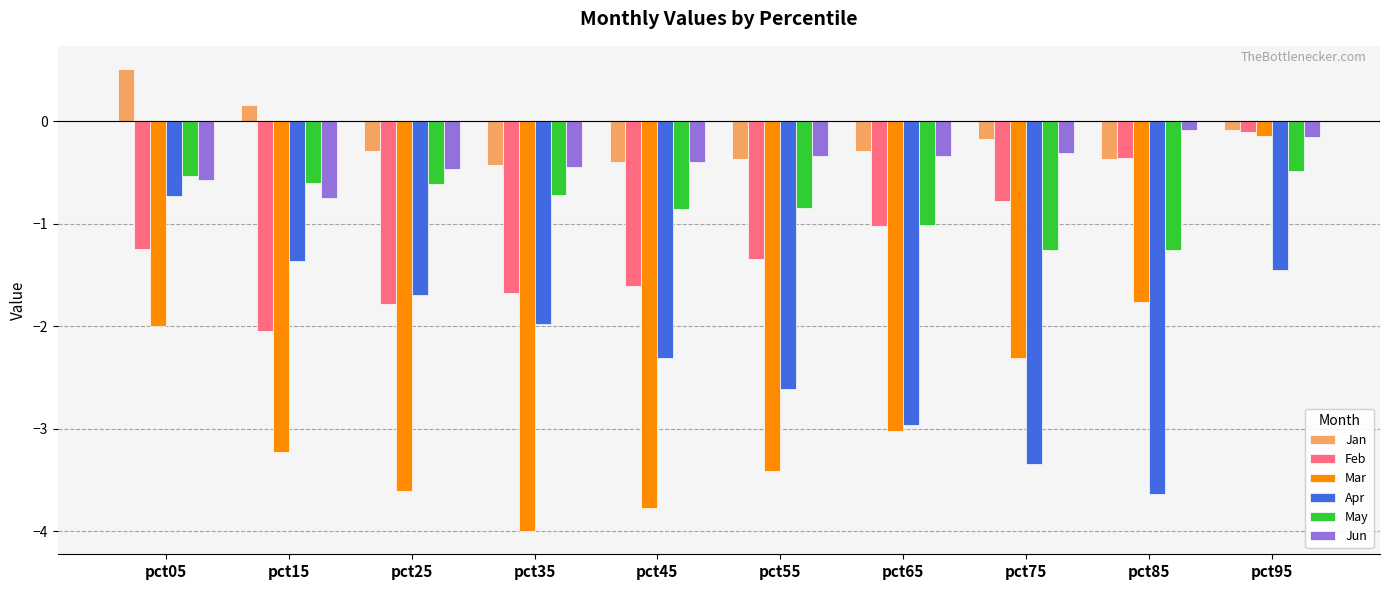

Which category has the highest value across all series?

pct05